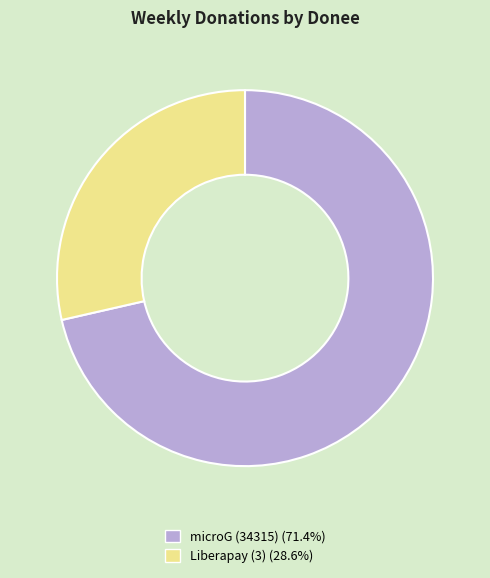

Approximately how many times larger is the value at Liberapay (3) compared to microG (34315)?

0.4